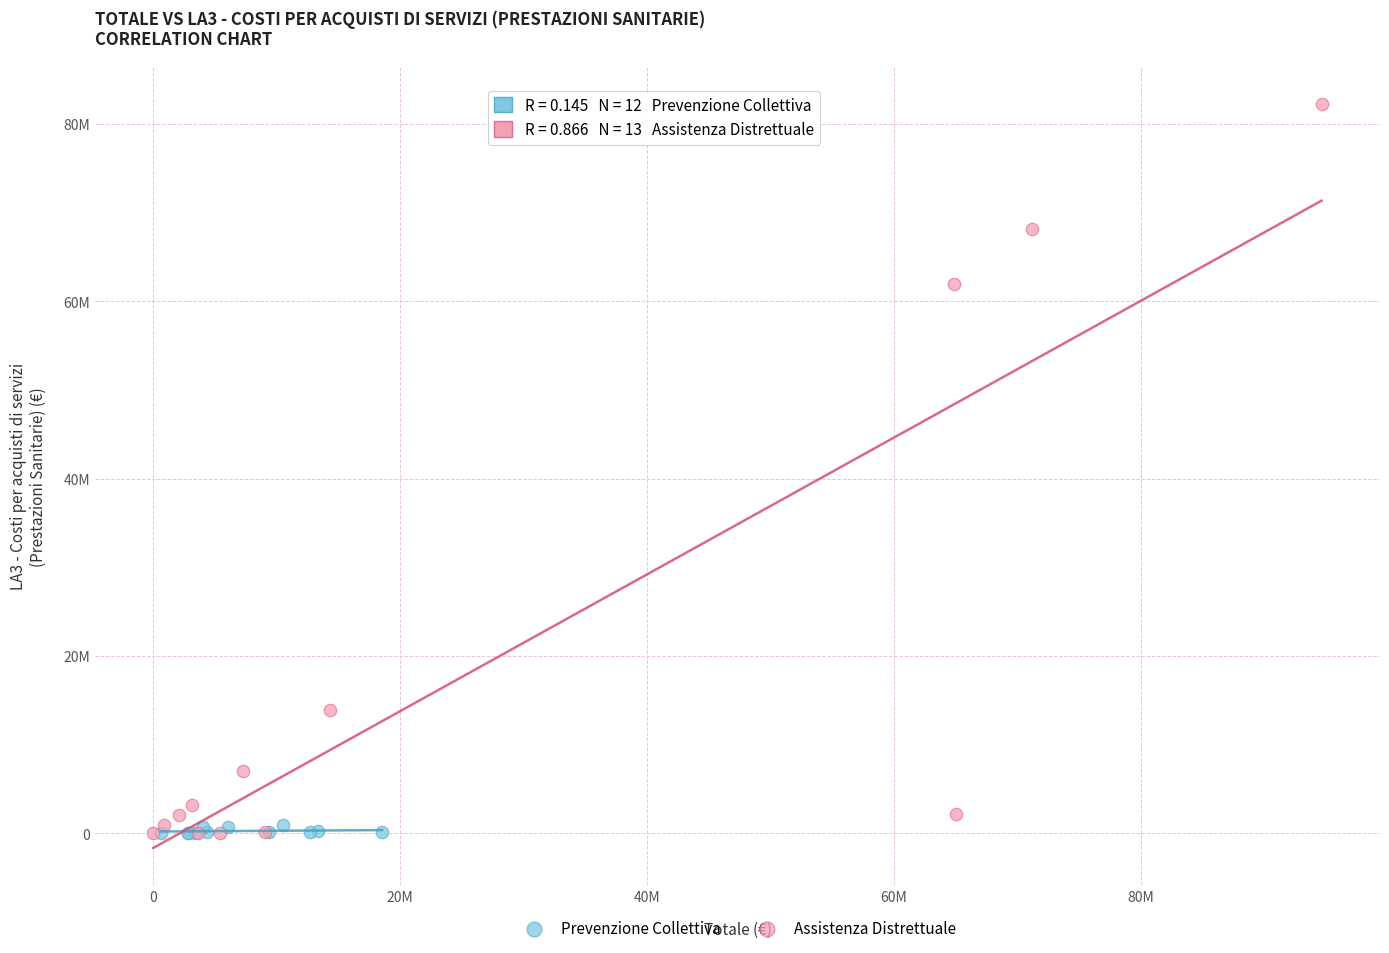

Which series reaches the maximum Y coordinate?

Assistenza Distrettuale